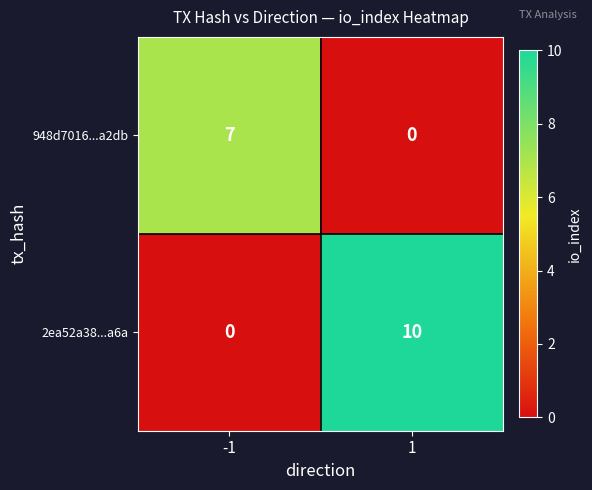

What value does the 2ea52a38...a6a series have at 1?

10